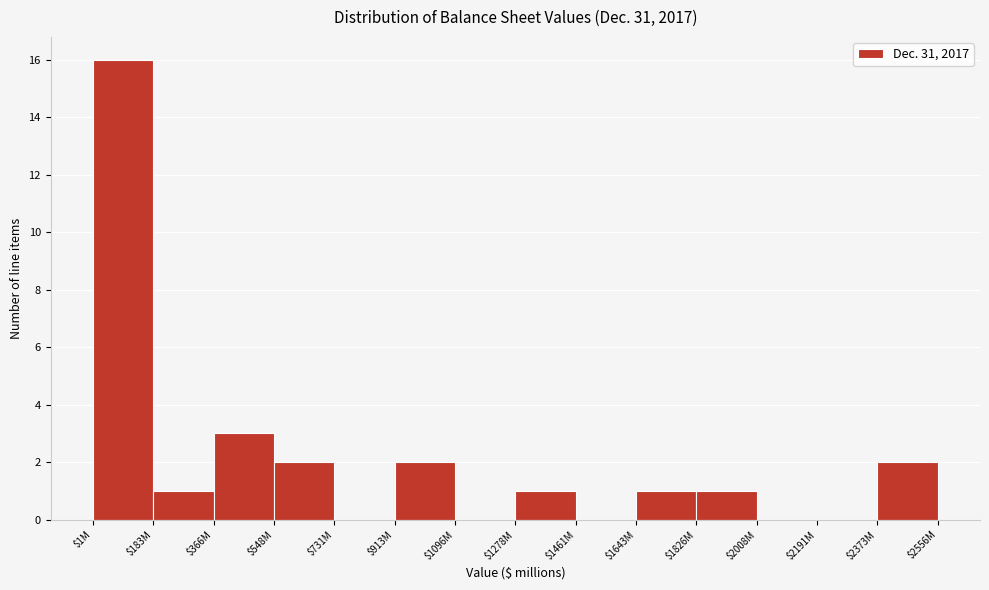

What is the sum of all values?

29